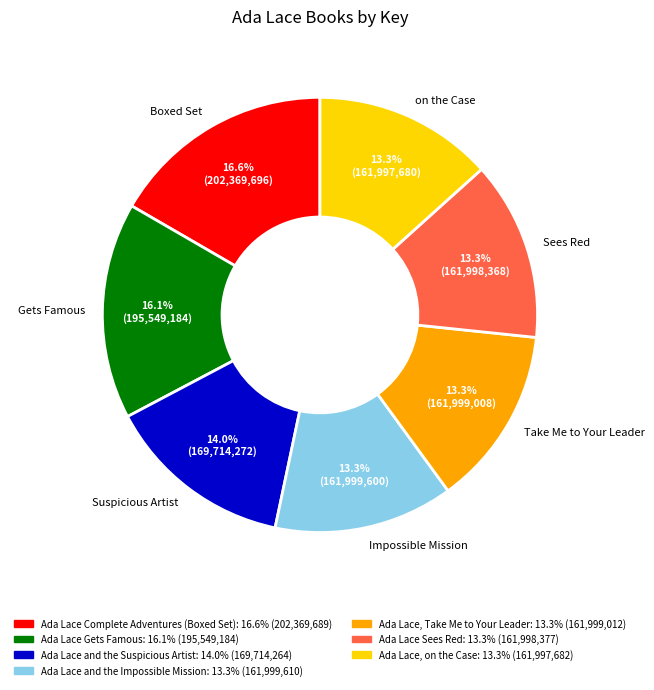

Count the number of slices in the pie.

7